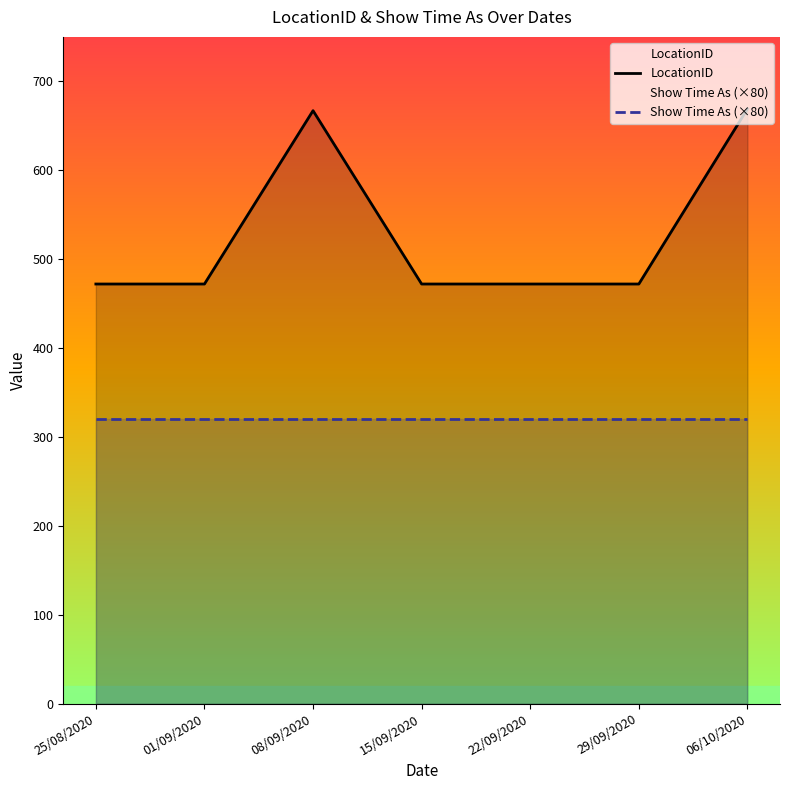

Which category has the lowest value in the LocationID series?

25/08/2020